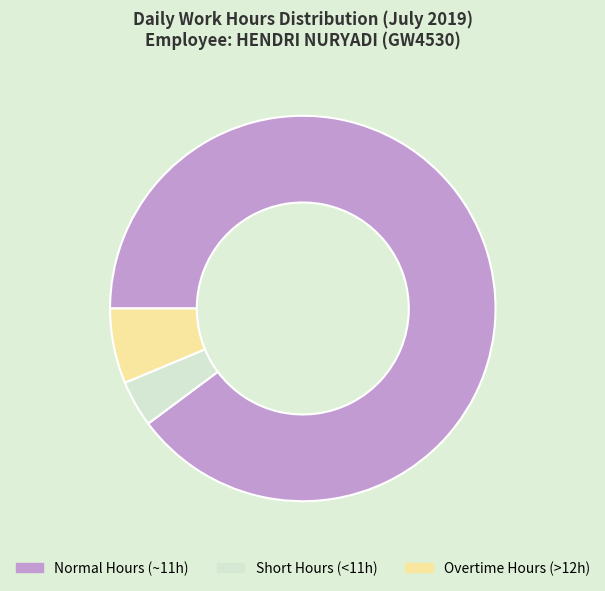

Combined, do Short Hours (<11h) and Overtime Hours (>12h) account for over 50%?

No